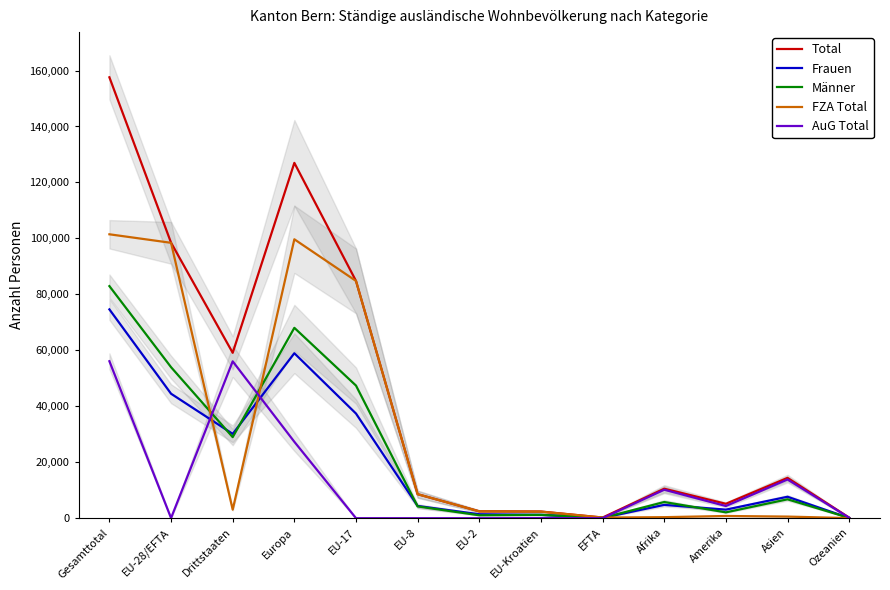

At how many categories does at least one series exceed 20841?

5